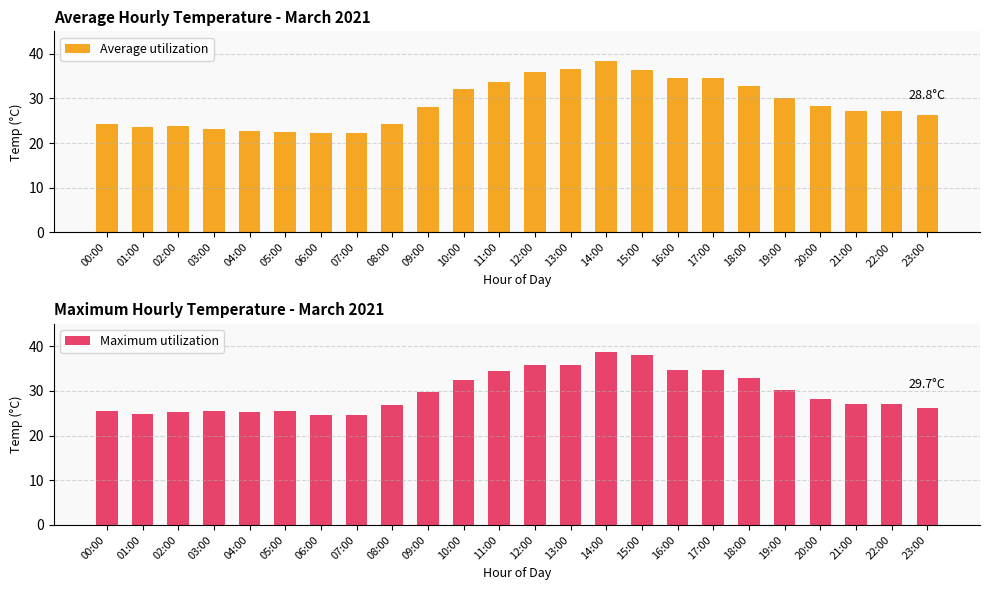

What position from the left is 22:00?

23